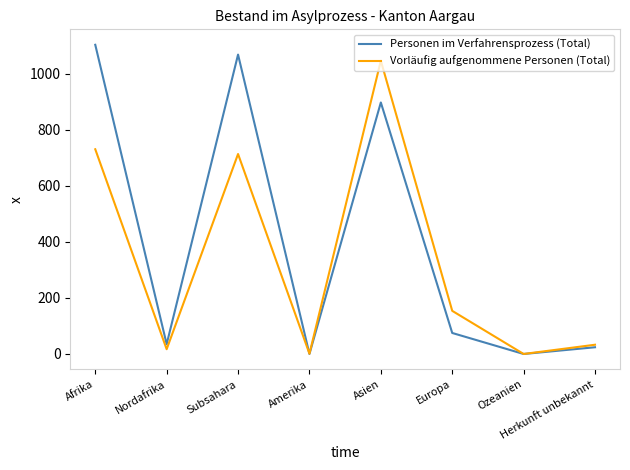

The value of Personen im Verfahrensprozess (Total) at Europa is 127. True or false?

False